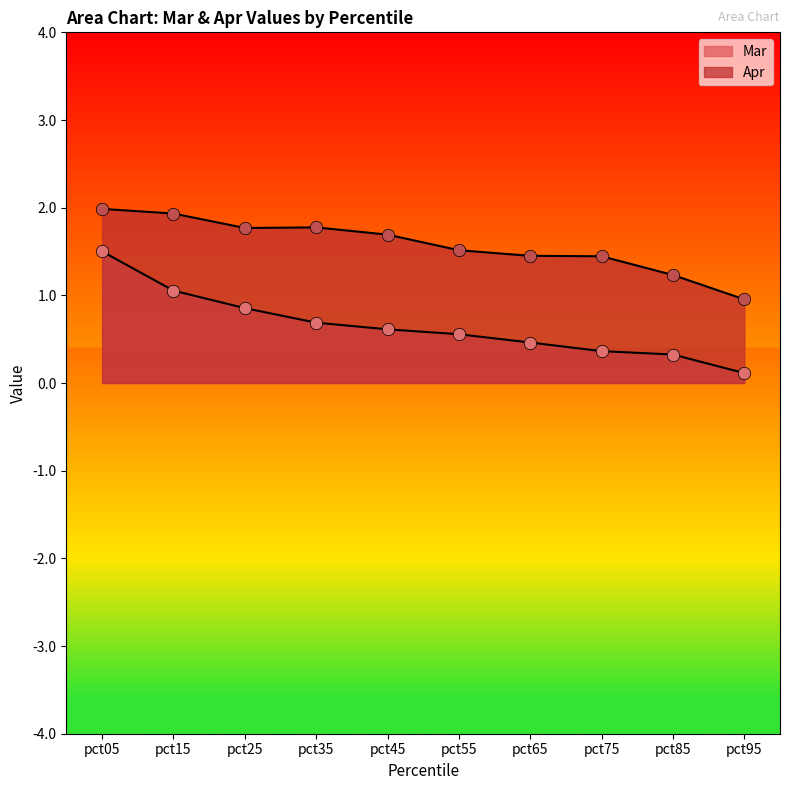

Which series has the largest total across all categories?

Apr